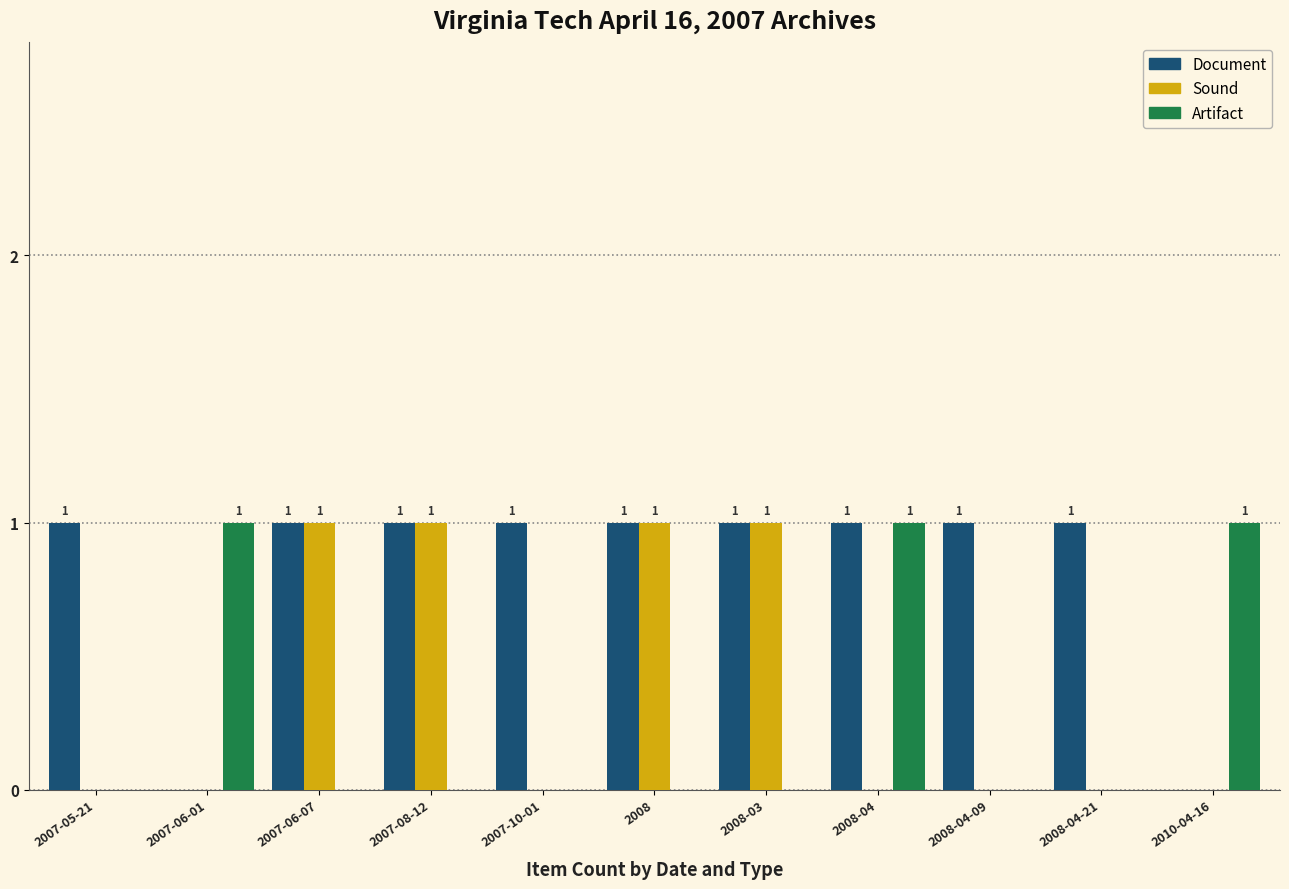

How many groups of bars are there?

11